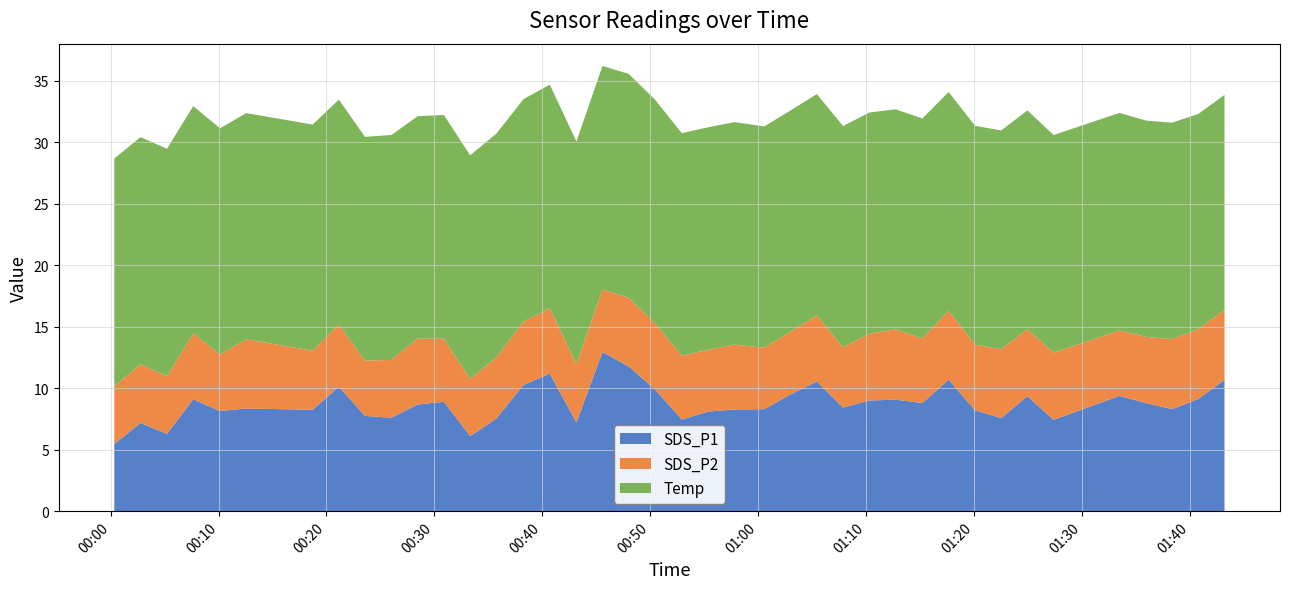

Reading left to right, transcribe all the data shown in this chart.

SDS_P1: 5.5	7.2	6.3	9.1	8.2	8.3	8.2	10.1	7.8	7.6	8.7	8.9	6.1	7.5	10.3	11.2	7.2	12.9	11.8	9.9	7.5	8.1	8.3	8.3	9.5	10.6	8.4	9.0	9.1	8.8	10.7	8.2	7.6	9.3	7.4	9.4	8.8	8.3	9.1	10.7
SDS_P2: 4.7	4.8	4.7	5.3	4.6	5.6	4.8	5.0	4.5	4.7	5.3	5.1	4.7	5.0	5.2	5.3	4.8	5.1	5.6	5.4	5.2	5.0	5.3	5.0	5.1	5.4	4.9	5.4	5.7	5.2	5.6	5.3	5.6	5.5	5.5	5.3	5.4	5.7	5.7	5.7
Temp: 18.5	18.5	18.5	18.5	18.4	18.4	18.4	18.3	18.2	18.3	18.1	18.2	18.2	18.2	18.1	18.2	18.1	18.2	18.2	18.2	18.1	18.1	18.1	18.0	18.0	18.0	18.0	18.0	17.9	17.9	17.8	17.8	17.8	17.8	17.7	17.7	17.6	17.6	17.5	17.5